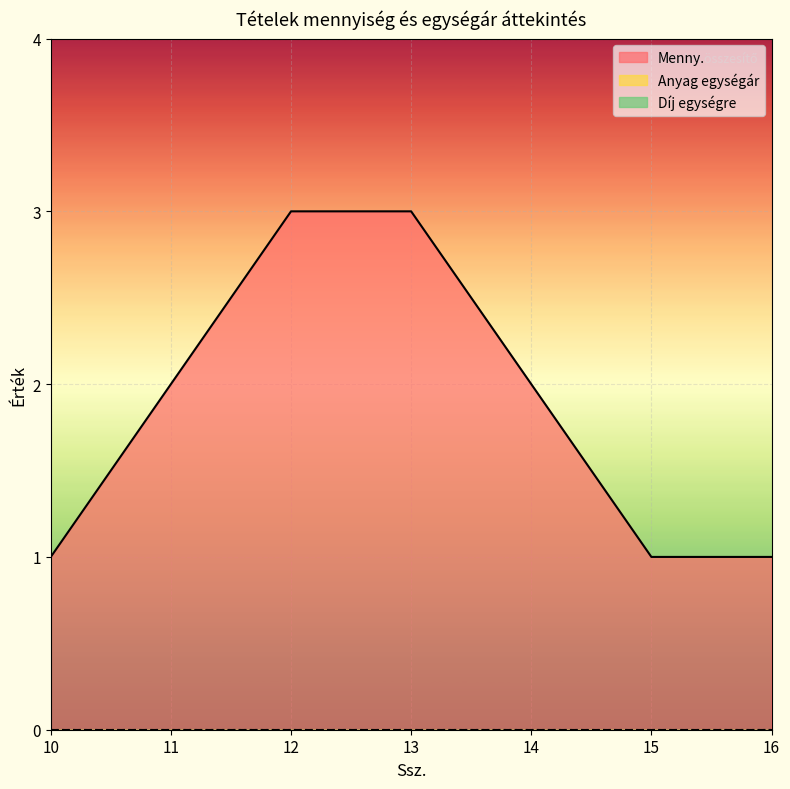

How many lines are shown in the chart?

3